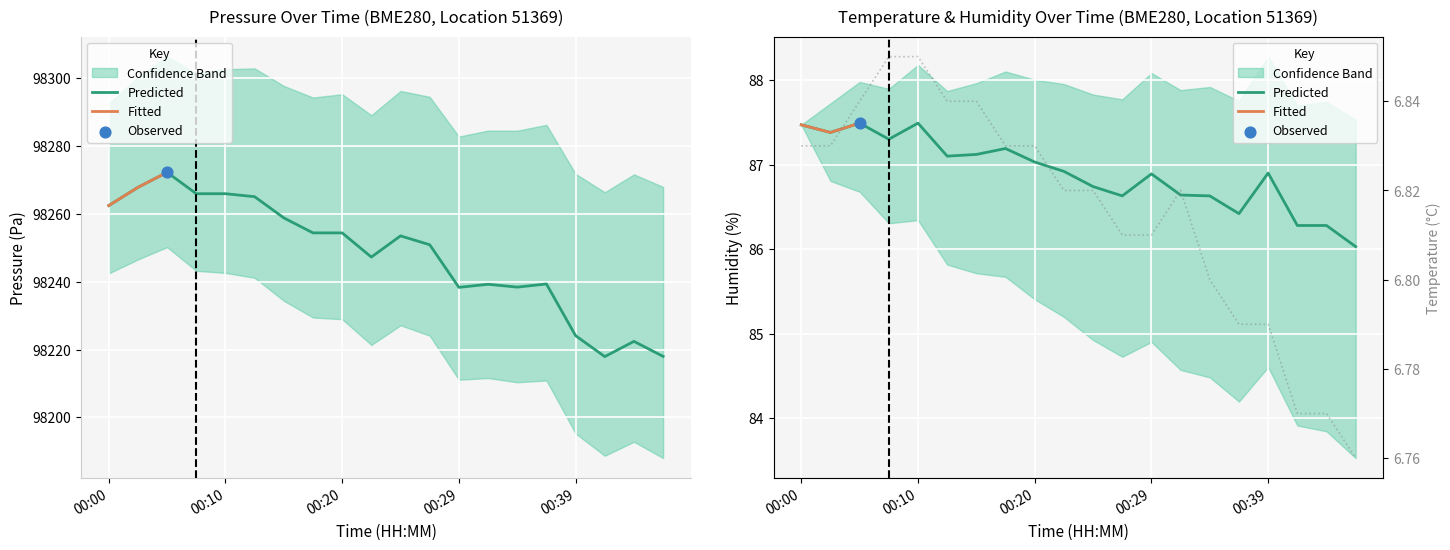

Which series has the largest Y range (max minus min)?

pressure